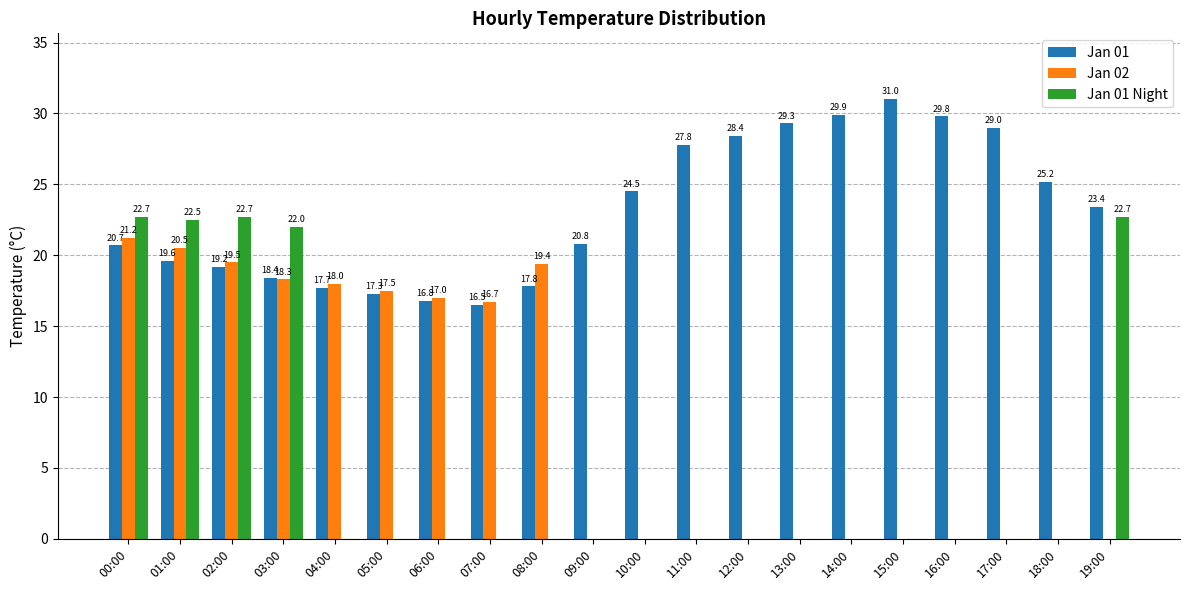

Which series changed the most between 02:00 and 14:00?

Jan 01 Night